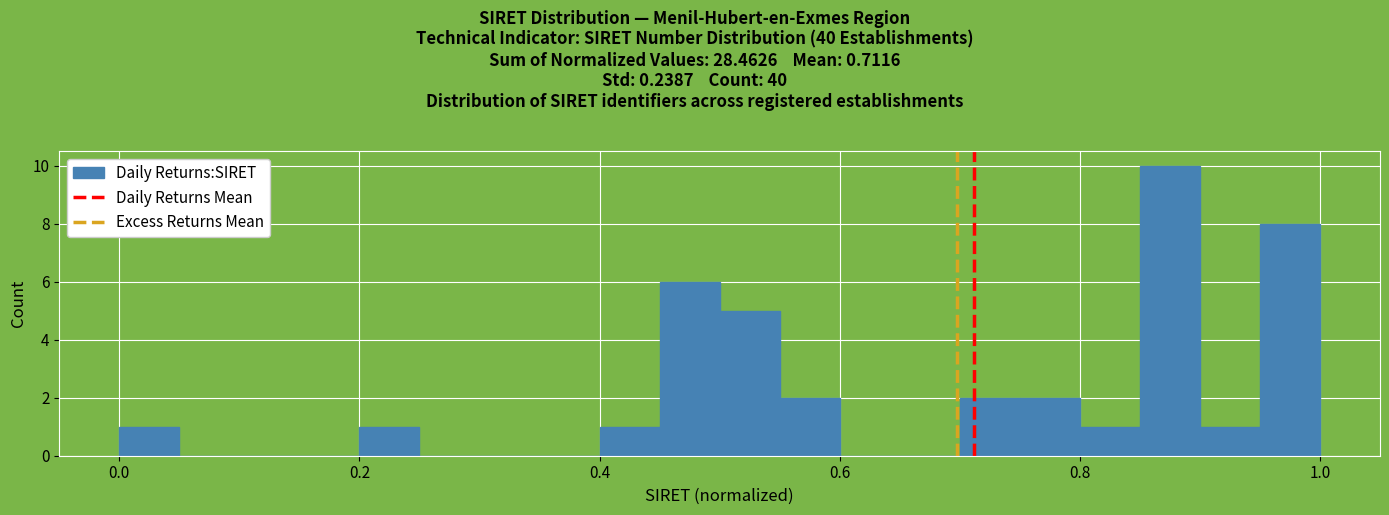

Around what value on the x-axis is the tallest bar? Give the approximate position of its centre, as read against the axis.

0.88